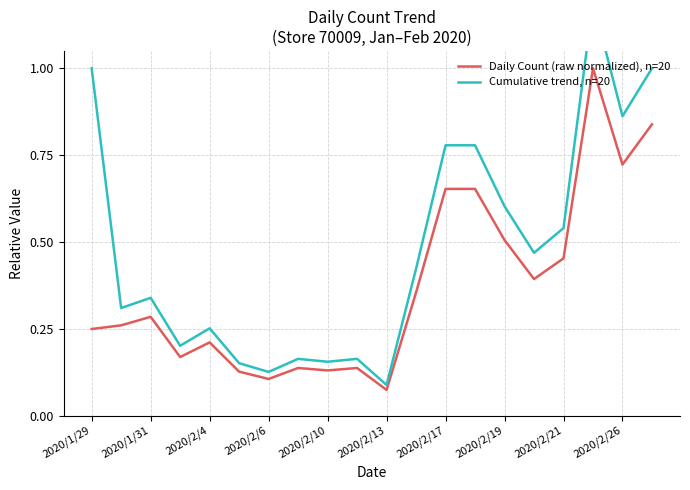

At which label is Daily Count (raw normalized), n=20 closest to 0?

2020/2/13